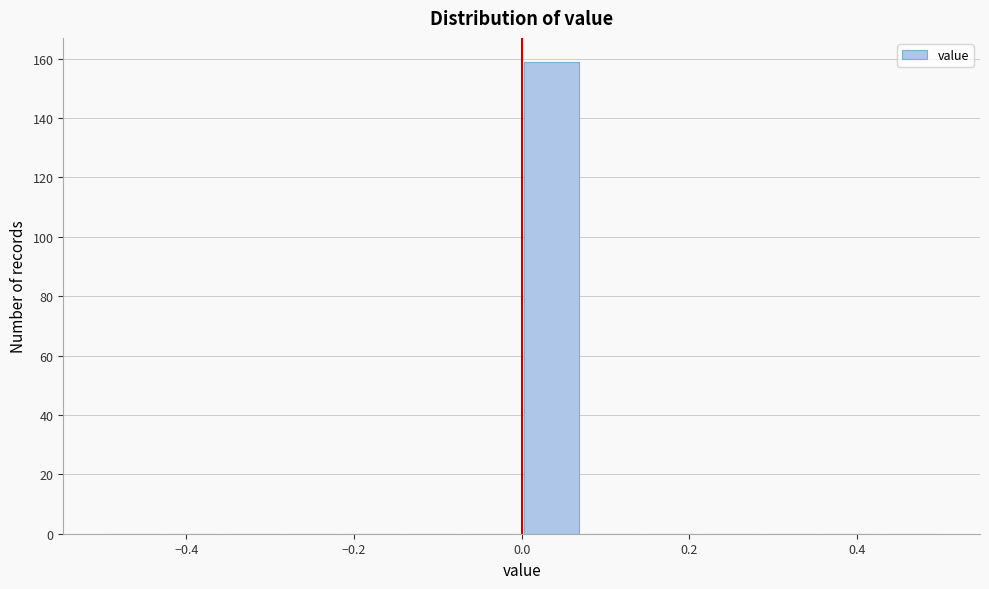

Read against the x-axis, roughly where is the centre of the tallest bar?

0.04